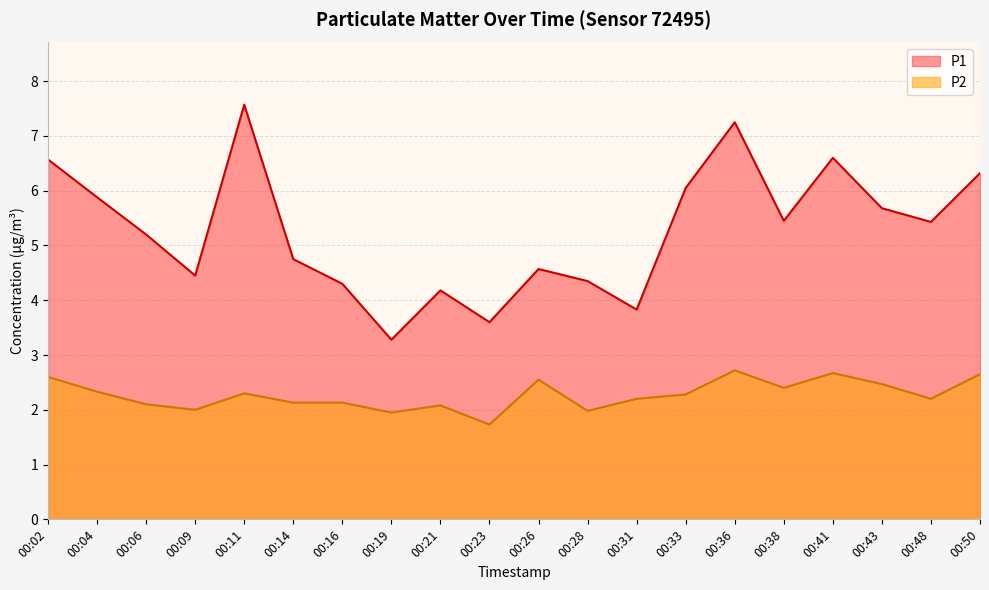

Reading left to right, extract all data points from this chart.

P1: 6.6	5.9	5.2	4.5	7.6	4.8	4.3	3.3	4.2	3.6	4.6	4.3	3.8	6.0	7.2	5.5	6.6	5.7	5.4	6.3
P2: 2.6	2.3	2.1	2.0	2.3	2.1	2.1	1.9	2.1	1.7	2.5	2.0	2.2	2.3	2.7	2.4	2.7	2.5	2.2	2.6